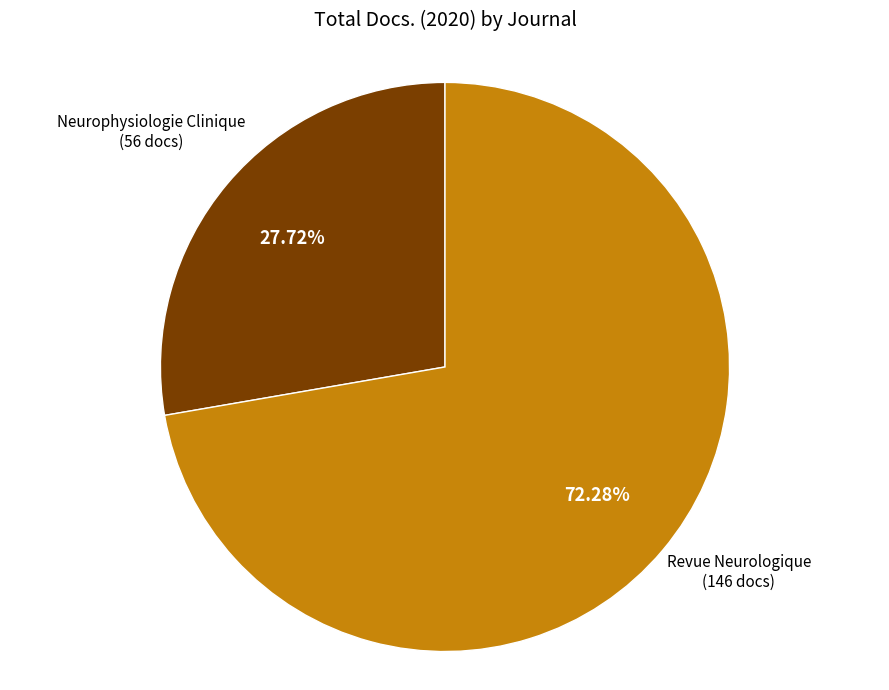

Does any single category account for the majority?

Yes